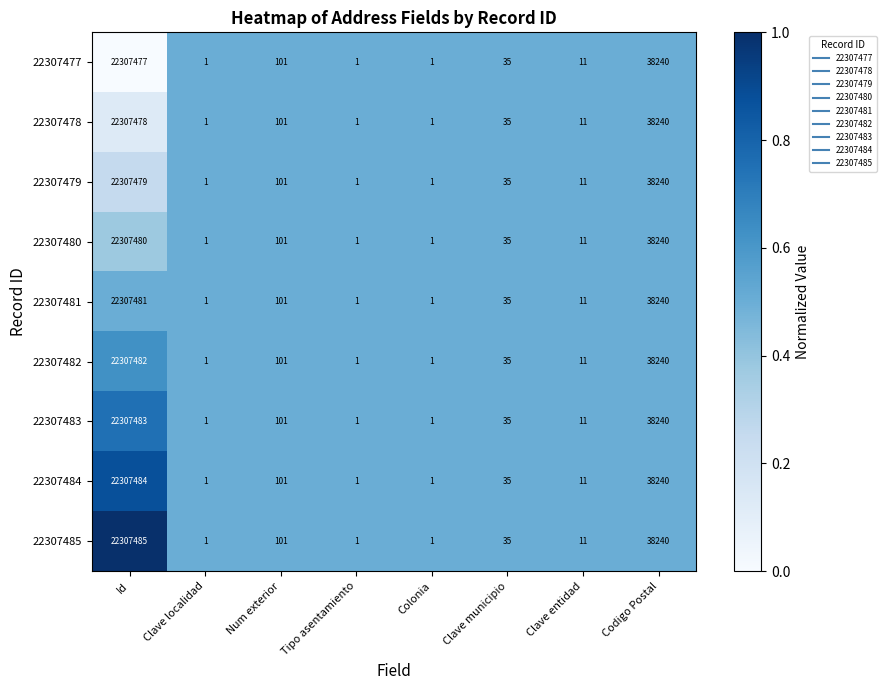

At which category is the sum across all series the highest?

Id